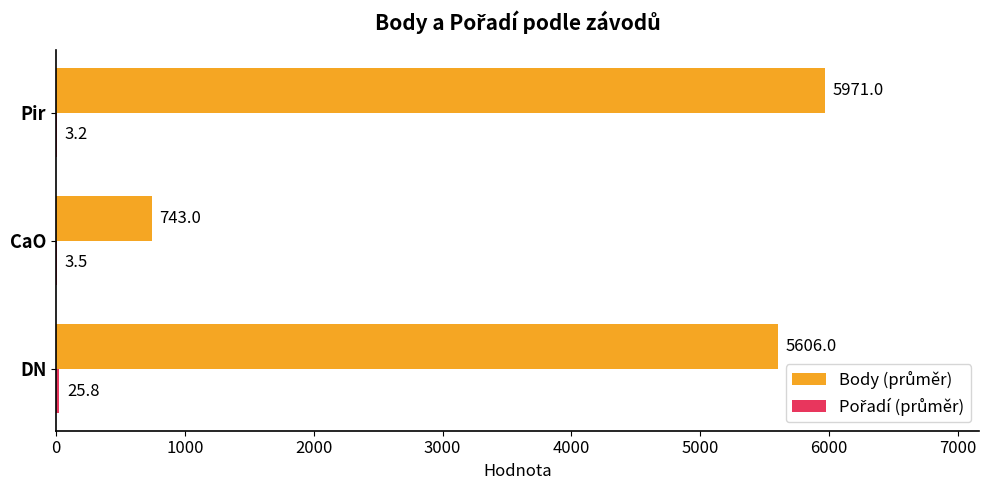

What is the total value across all series at Pir?

5974.2